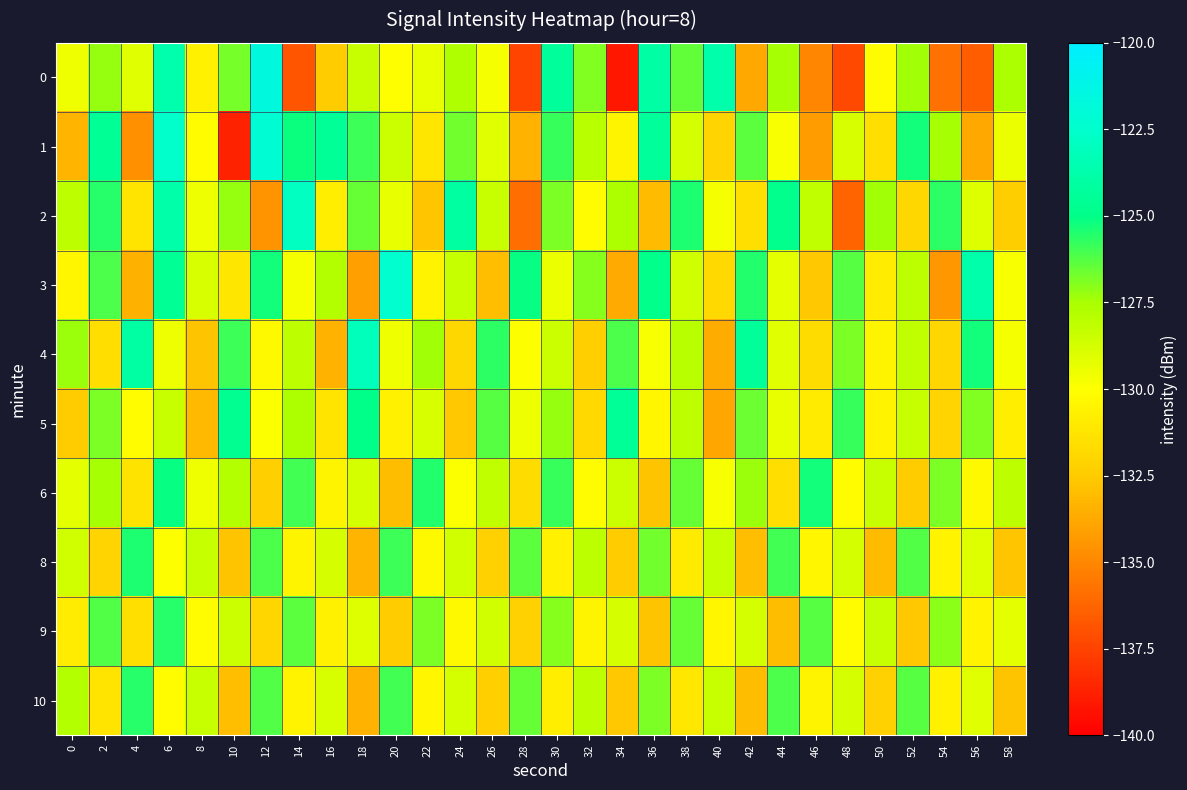

Which series has the largest total across all categories?

4